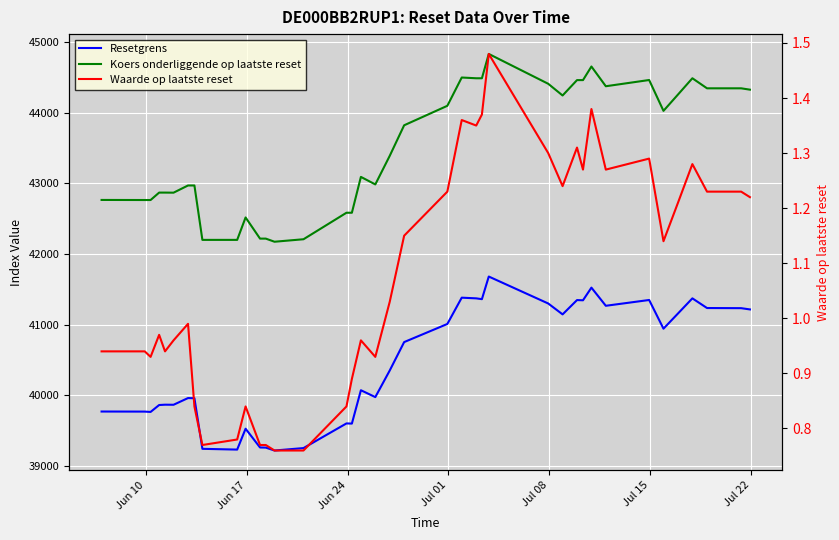

What is the average value of the Waarde op laatste reset series?

1.1